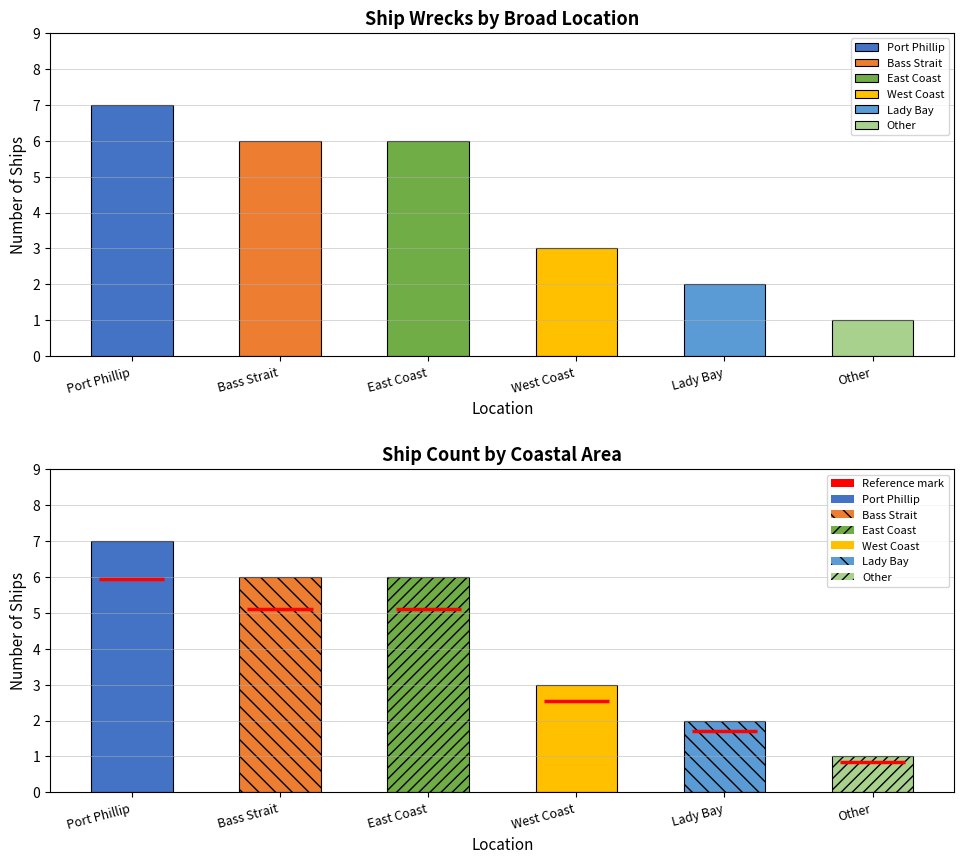

How many values are below 6?

3